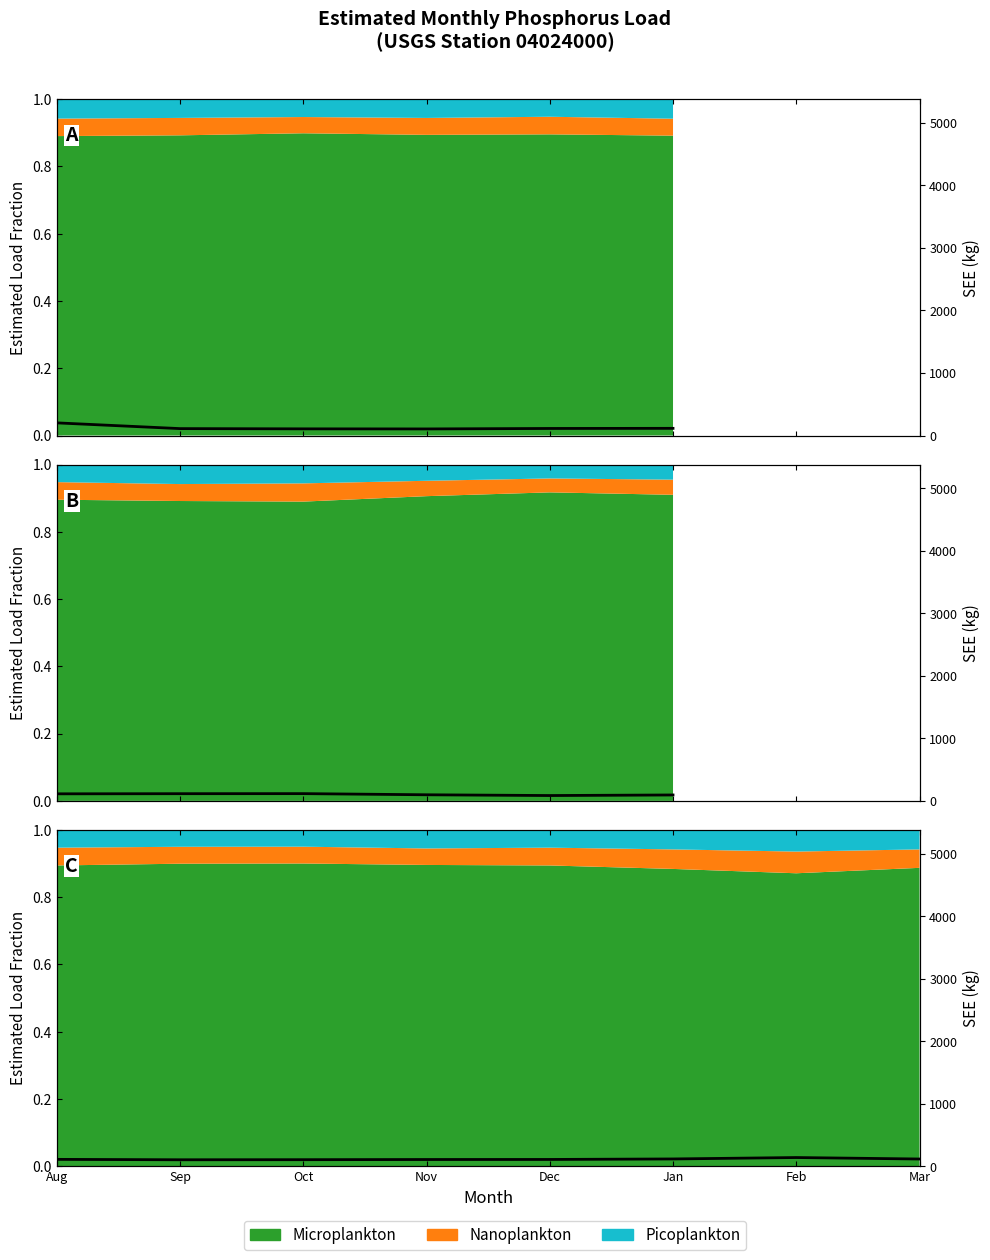

What is the smallest value displayed?

103.2